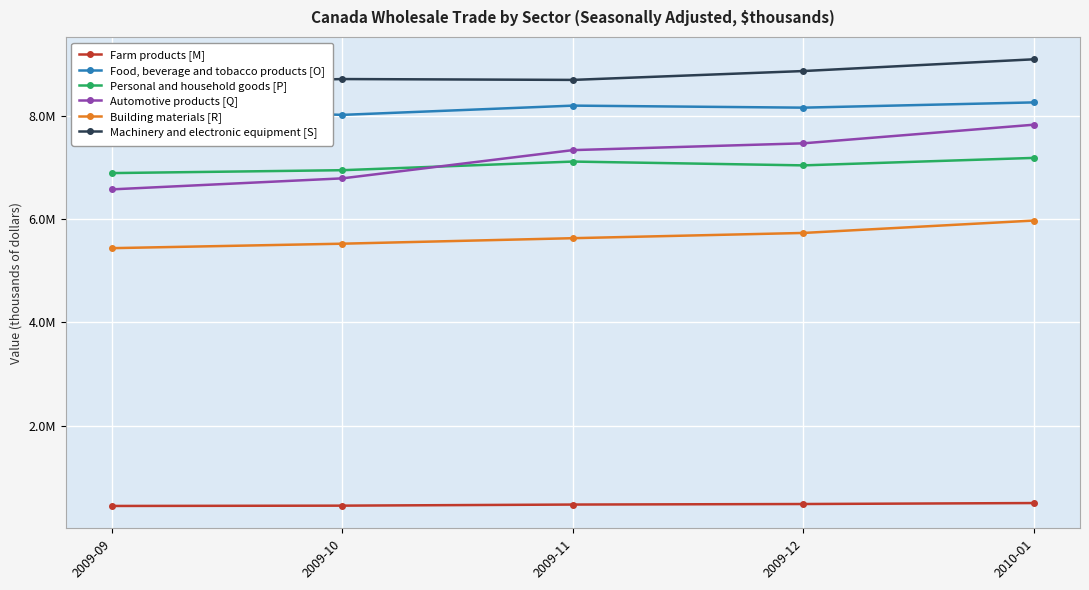

At how many categories does at least one series exceed 2944630?

5